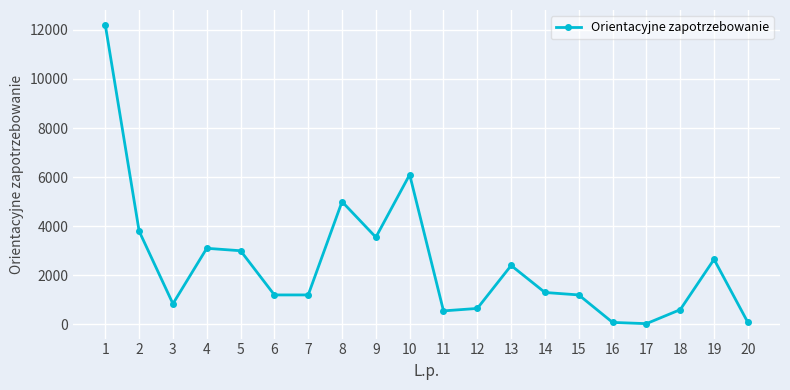

At which label is the value closest to 6115?

10